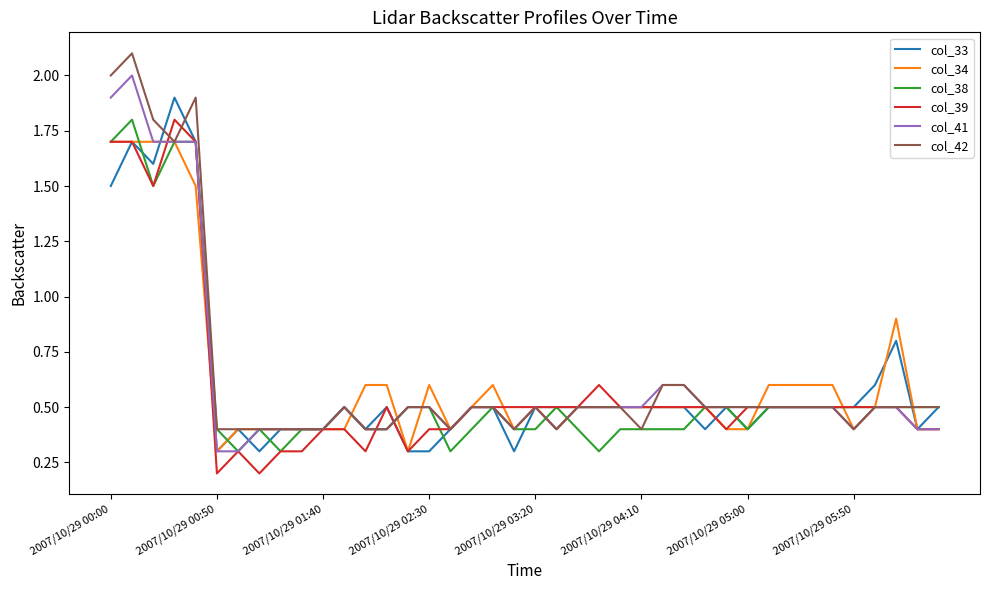

What is the maximum value shown in the chart?

2.1